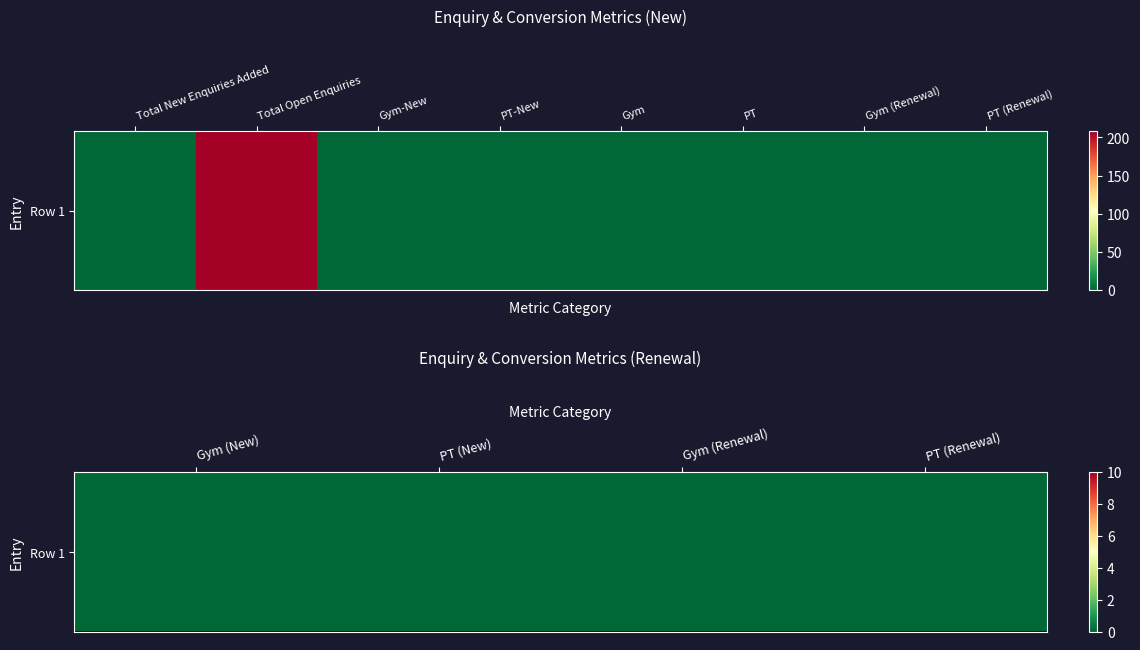

At which category does the chart reach its minimum across all series?

Gym-New